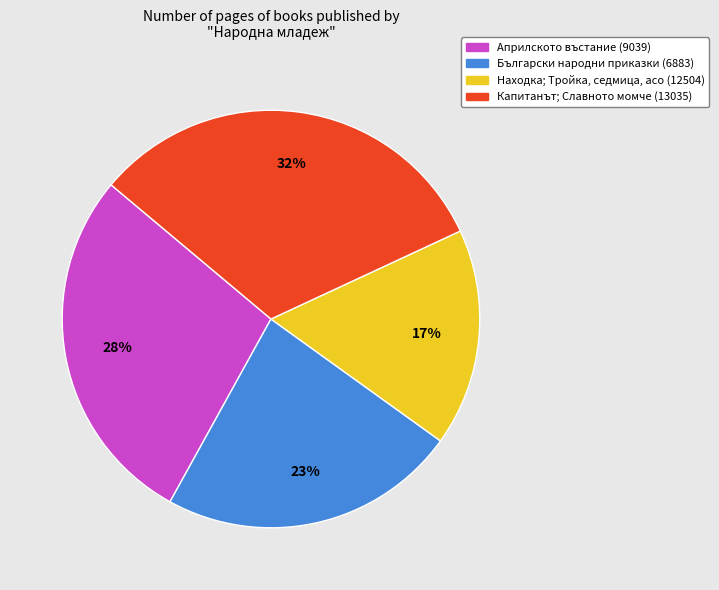

True or false: Априлското въстание (9039) accounts for 28% of the total.

True